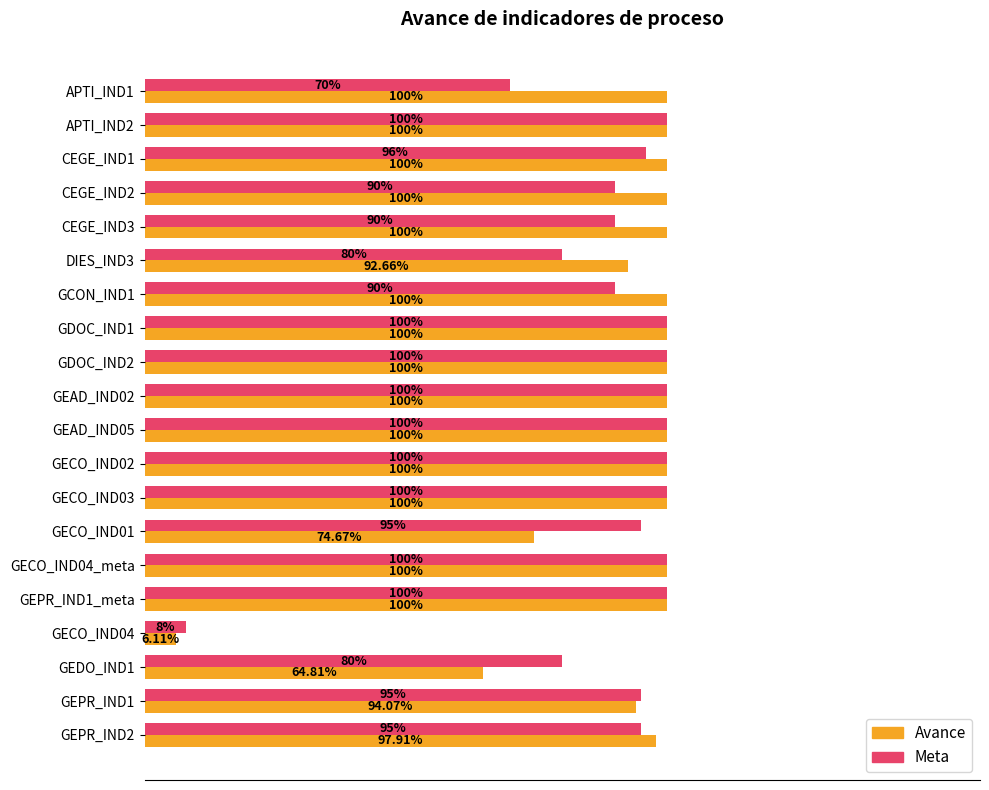

List the series in order of their overall mean, lowest first.

Meta, Avance